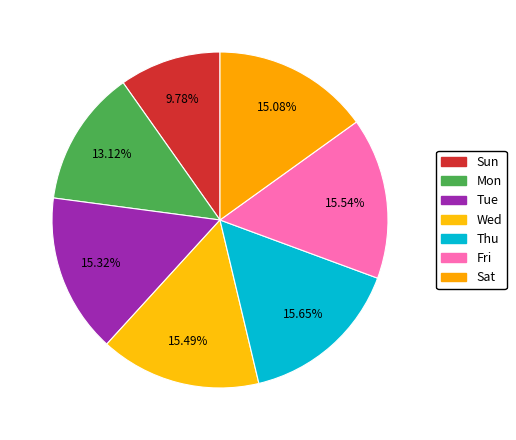

Which has a higher value, Wed or Sun?

Wed